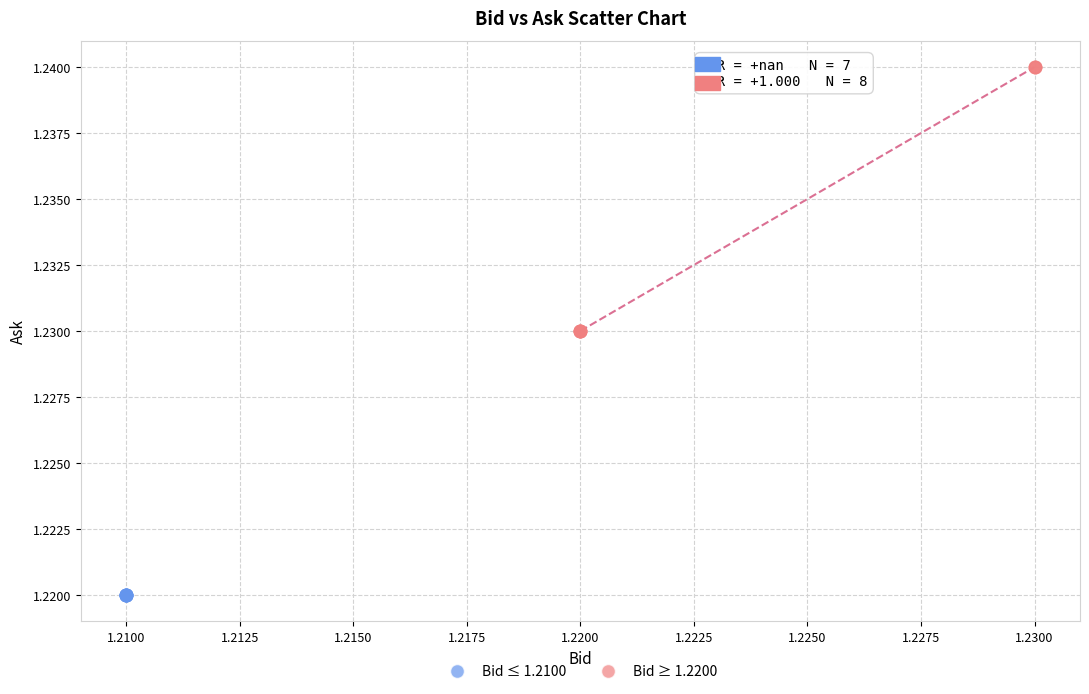

Which series contains the highest Y value?

Bid ≥ 1.2200